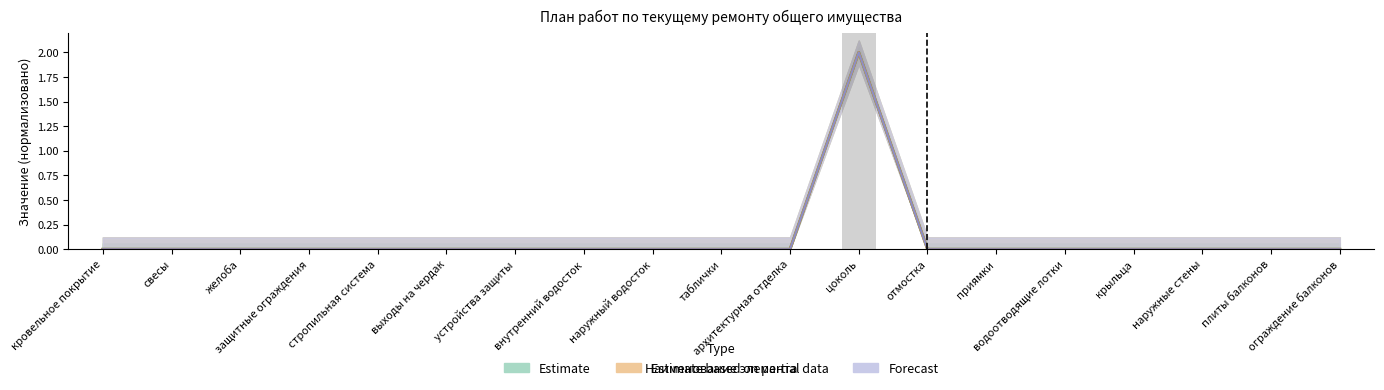

The Планируемая стоимость ремонта series shows 0.0 at ограждение балконов. True or false?

True